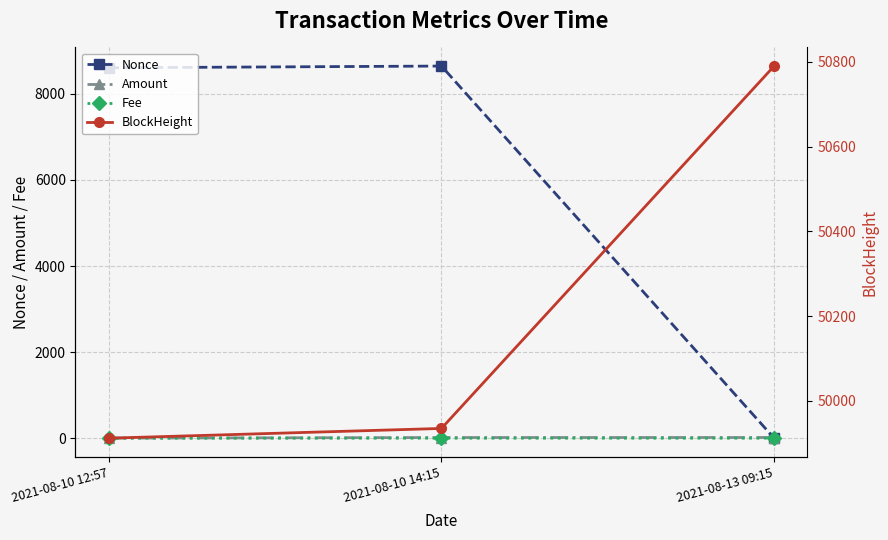

Reading left to right, what are all the values shown in this chart?

Nonce: 2021-08-10 12:57=8608.0	2021-08-10 14:15=8648.0	2021-08-13 09:15=0.0
Amount: 2021-08-10 12:57=2.0	2021-08-10 14:15=15.0	2021-08-13 09:15=15.9
Fee: 2021-08-10 12:57=0.0	2021-08-10 14:15=0.0	2021-08-13 09:15=0.1
BlockHeight: 2021-08-10 12:57=49912.0	2021-08-10 14:15=49935.0	2021-08-13 09:15=50790.0